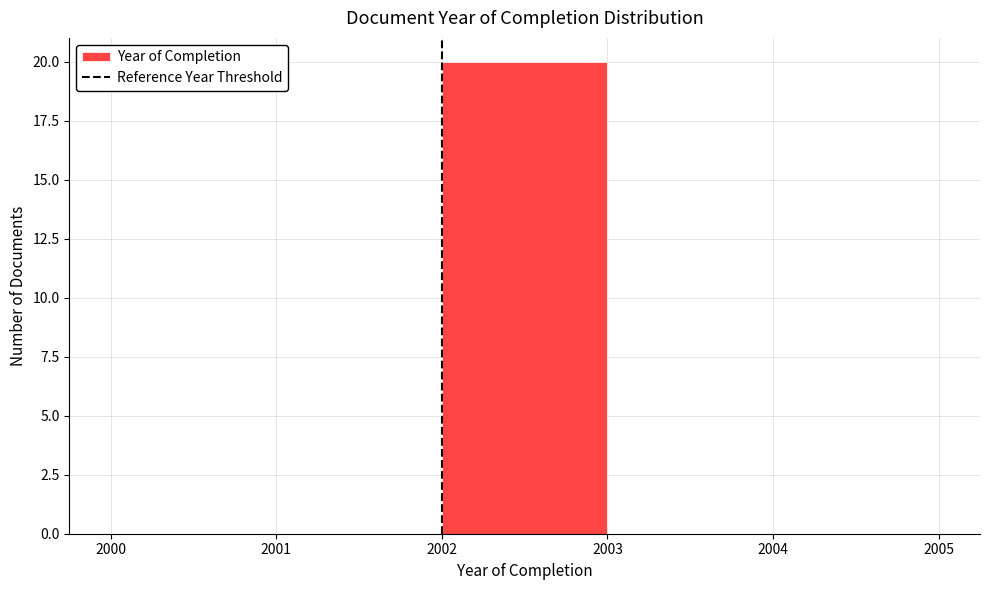

Reading left to right, list every bar in this chart as the range it spans on the x-axis followed by its height. The values are not printed on the chart, so give them approximately, as read against the axis.

2000 to 2001: 0
2001 to 2002: 0
2002 to 2003: 20
2003 to 2004: 0
2004 to 2005: 0